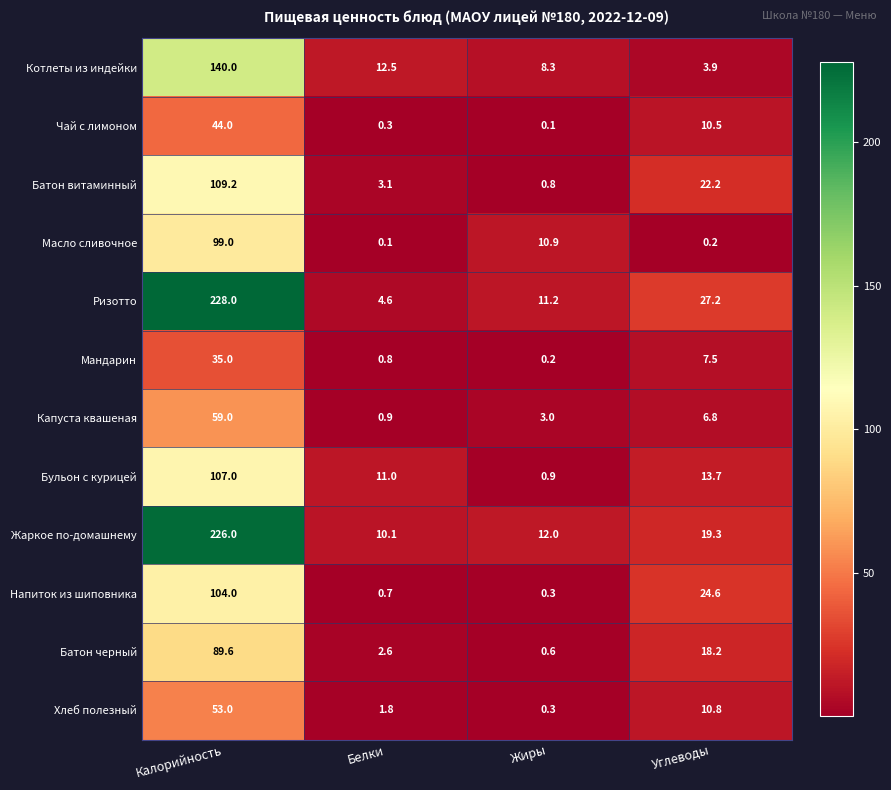

What is the difference between the second highest and minimum values in the Масло сливочное series?

10.8